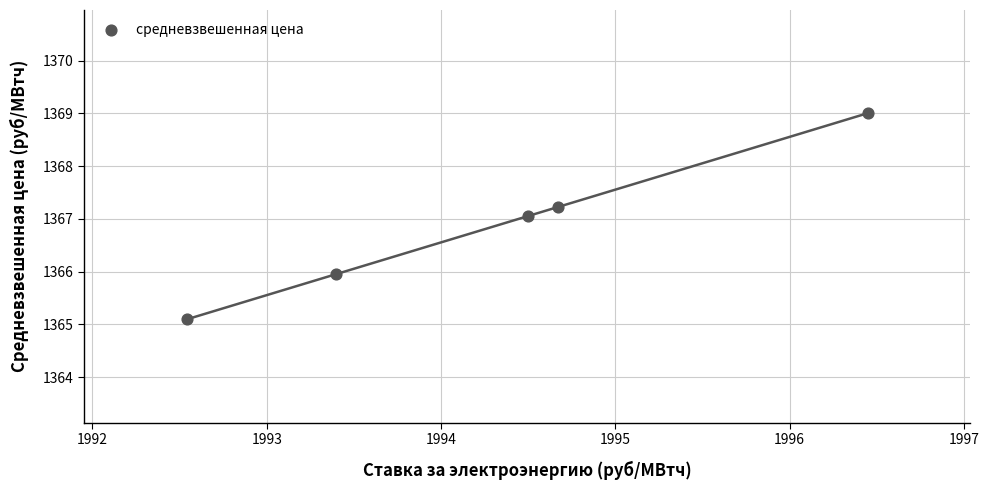

What is the average X value?

1994.3